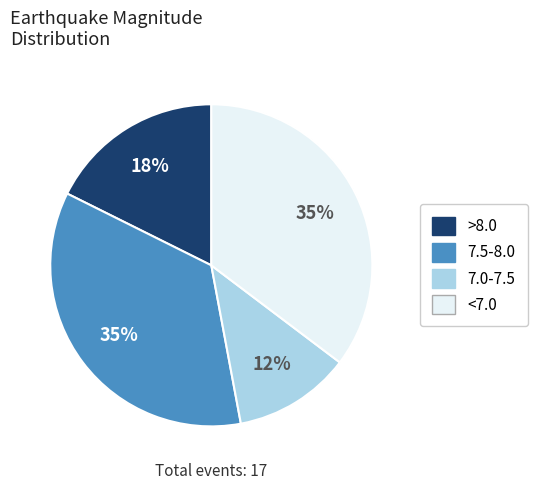

Does any single category account for the majority?

No